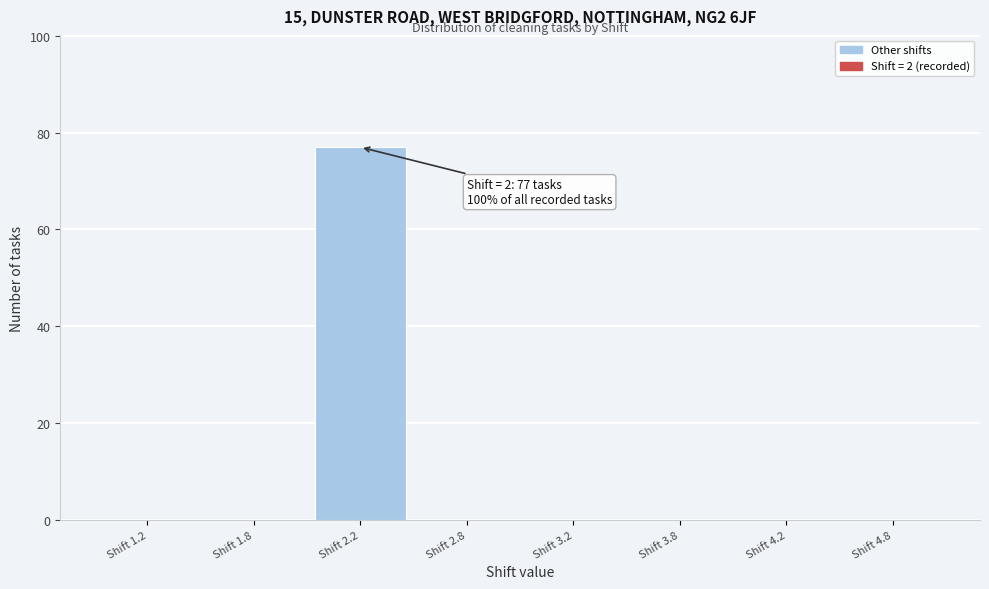

Reading left to right, list all the values displayed in this chart.

Shift 1.2=0	Shift 1.8=0	Shift 2.2=77	Shift 2.8=0	Shift 3.2=0	Shift 3.8=0	Shift 4.2=0	Shift 4.8=0